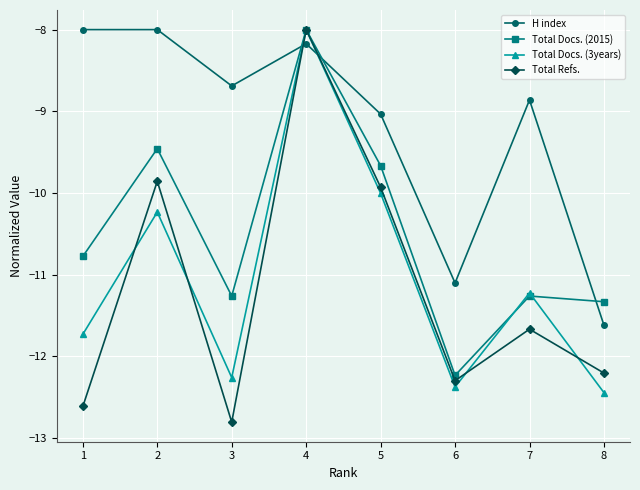

Does the chart display data point markers on the line(s)?

Yes